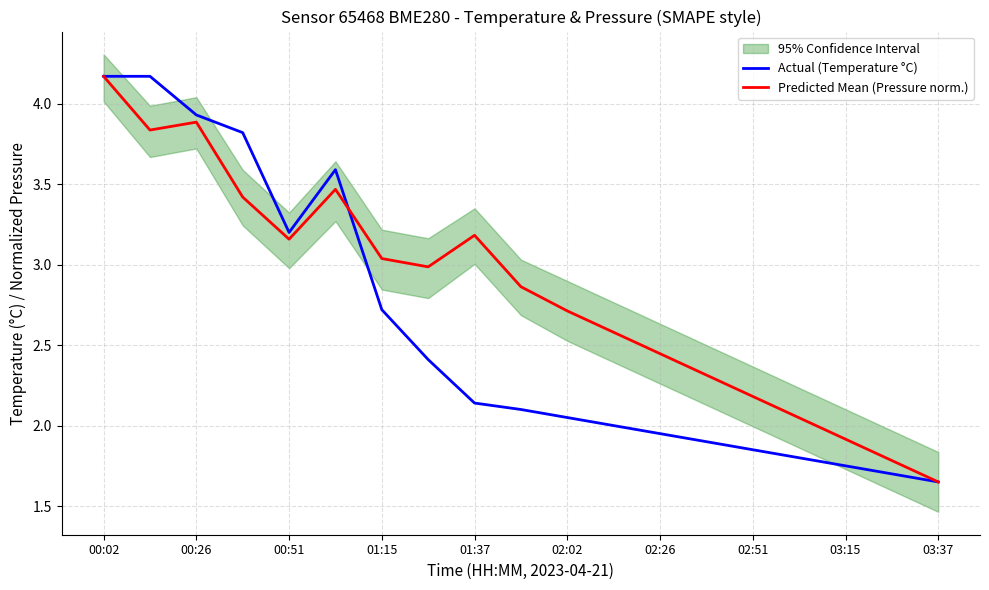

What is the maximum value for Actual (Temperature °C)?

4.2